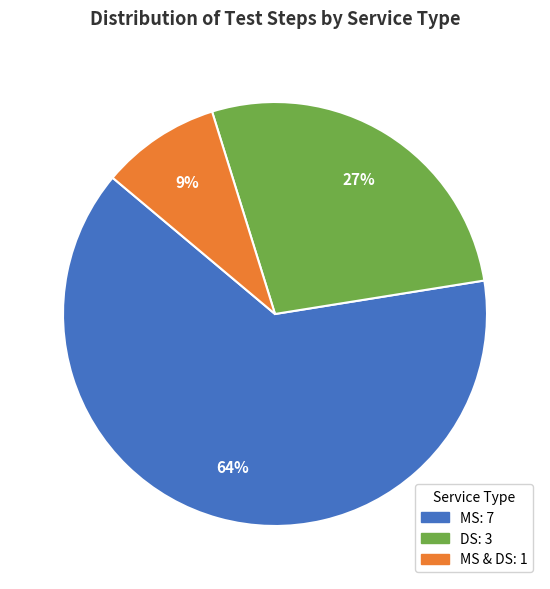

To the nearest percent, what is the average slice percentage?

33%